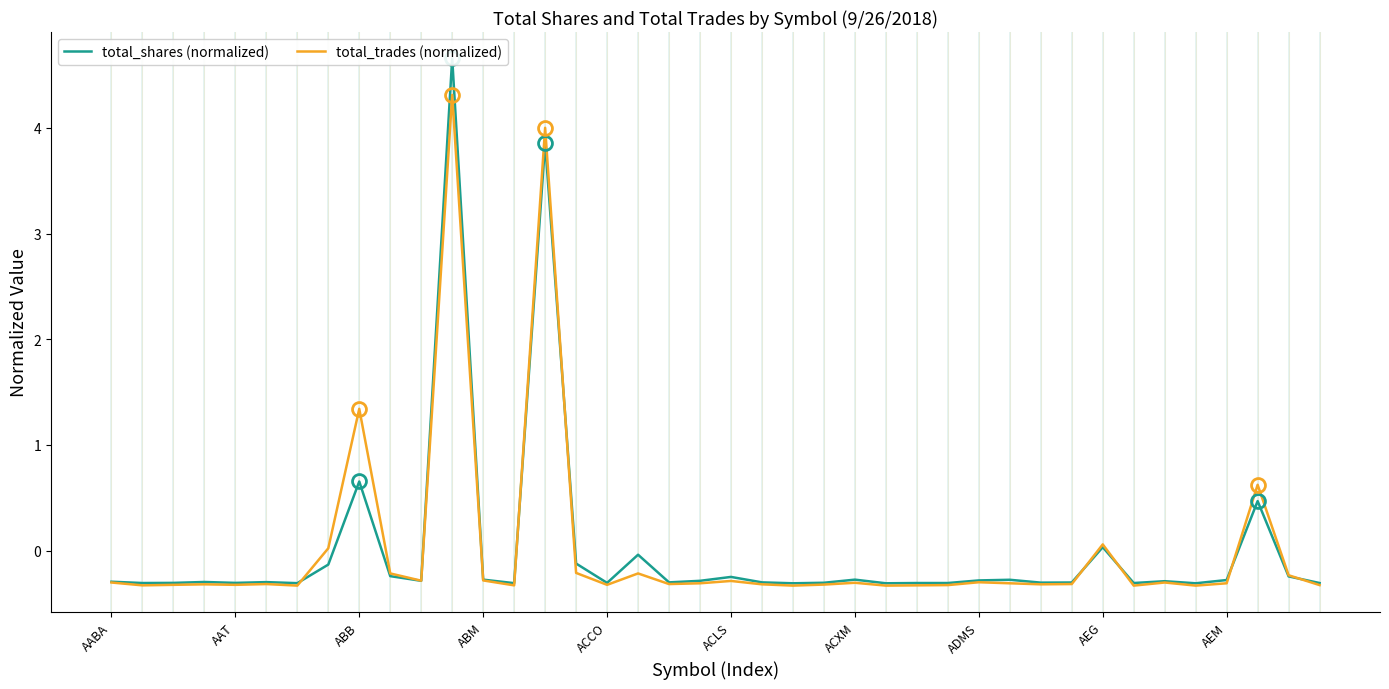

At which category is the sum across all series the highest?

11